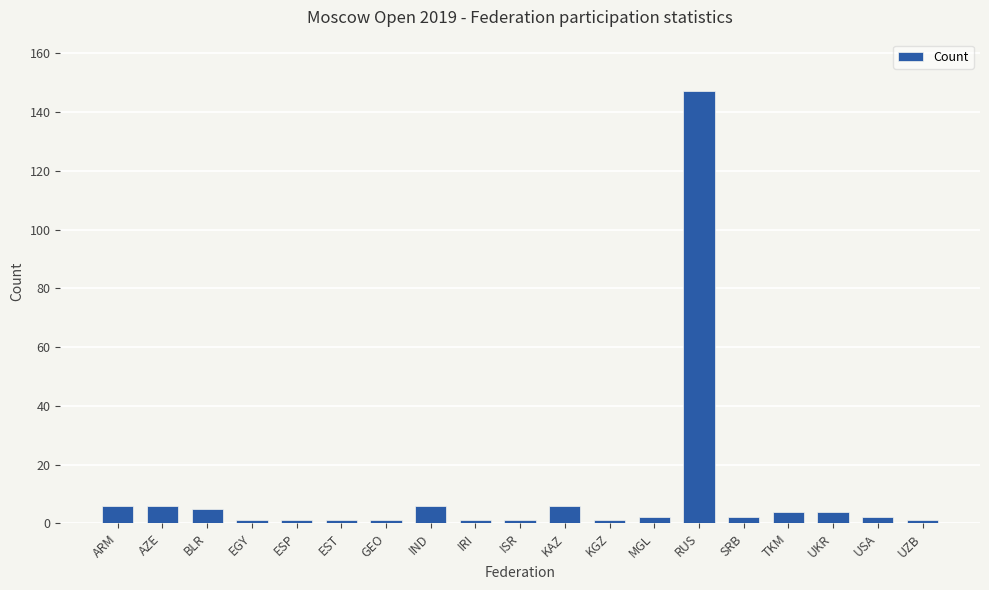

Which category has the highest value across all series?

RUS